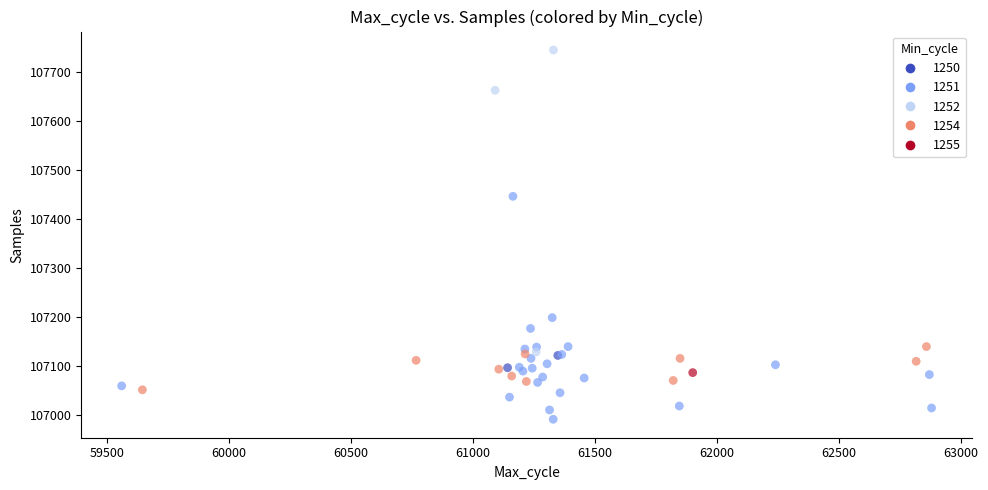

What Y value in the scatter plot is closest to 107368?

107446